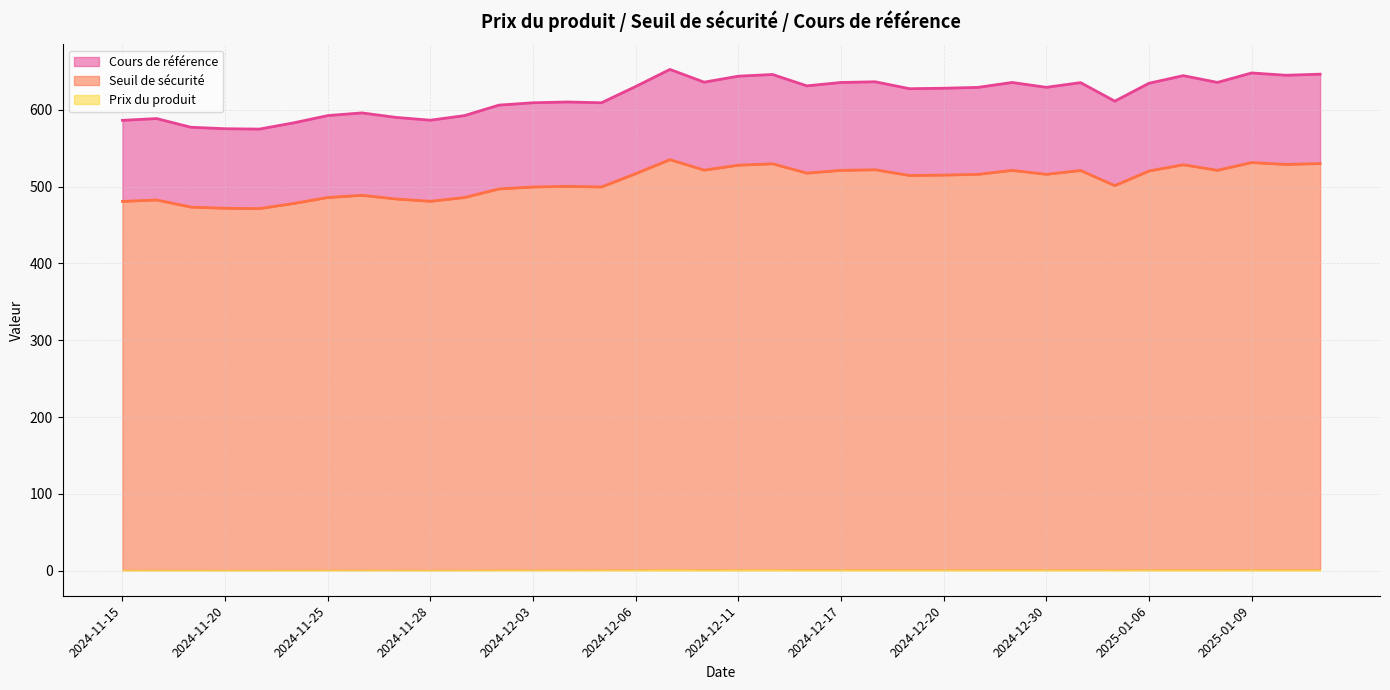

At which label does Seuil de sécurité first exceed 515?

2024-12-06